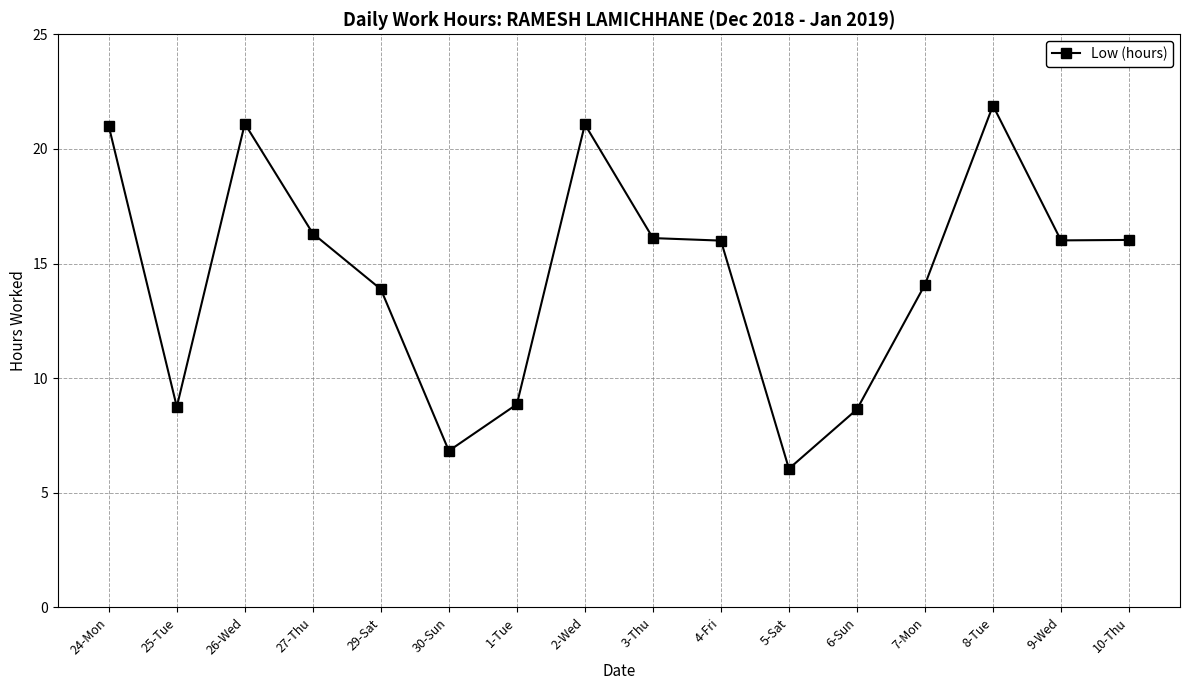

What is the label of the 10th point from the right?

1-Tue